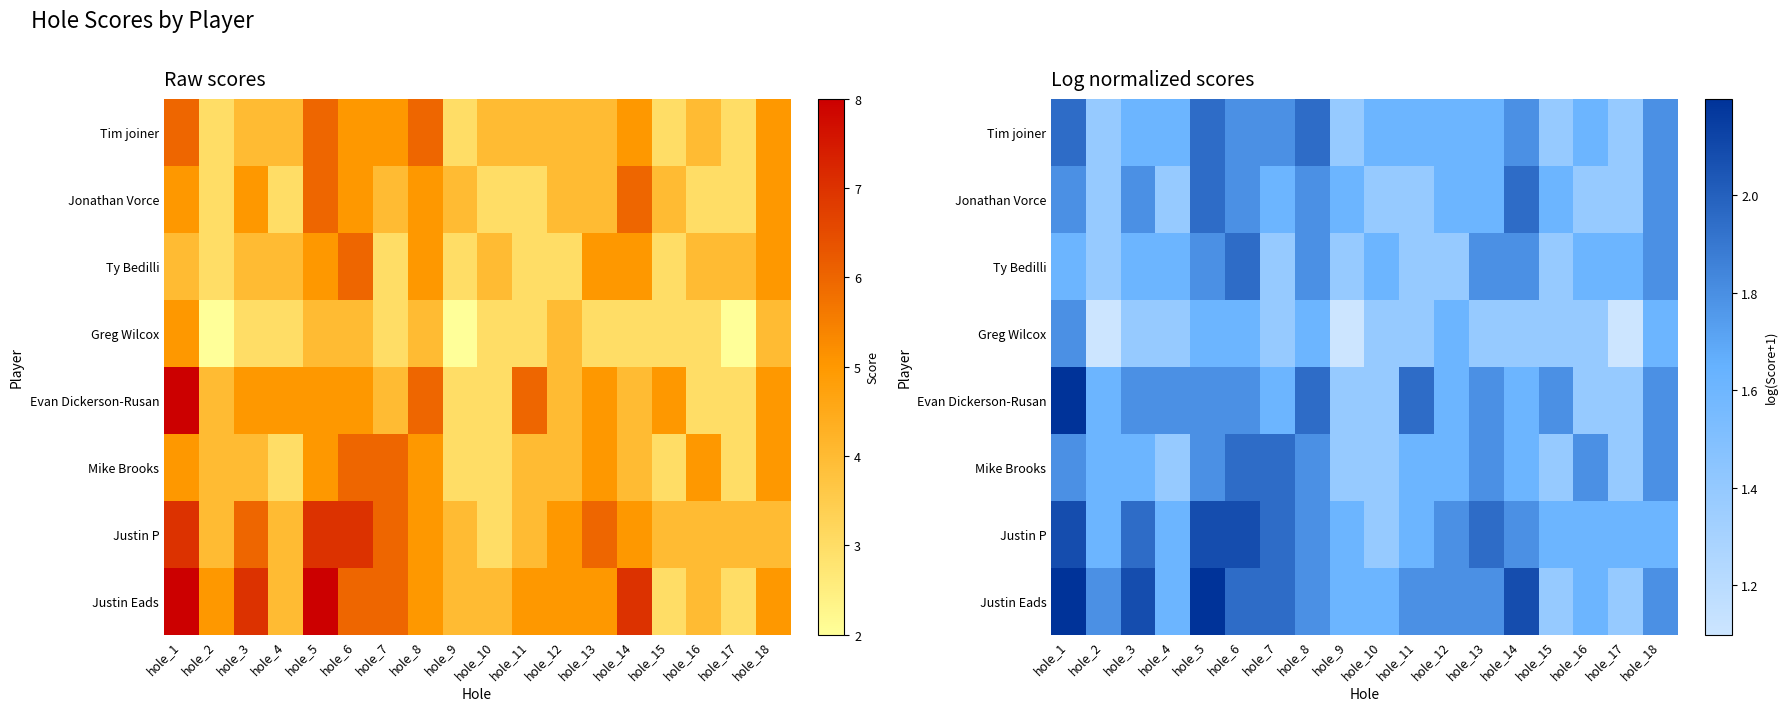

At how many categories does at least one series exceed 2?

5